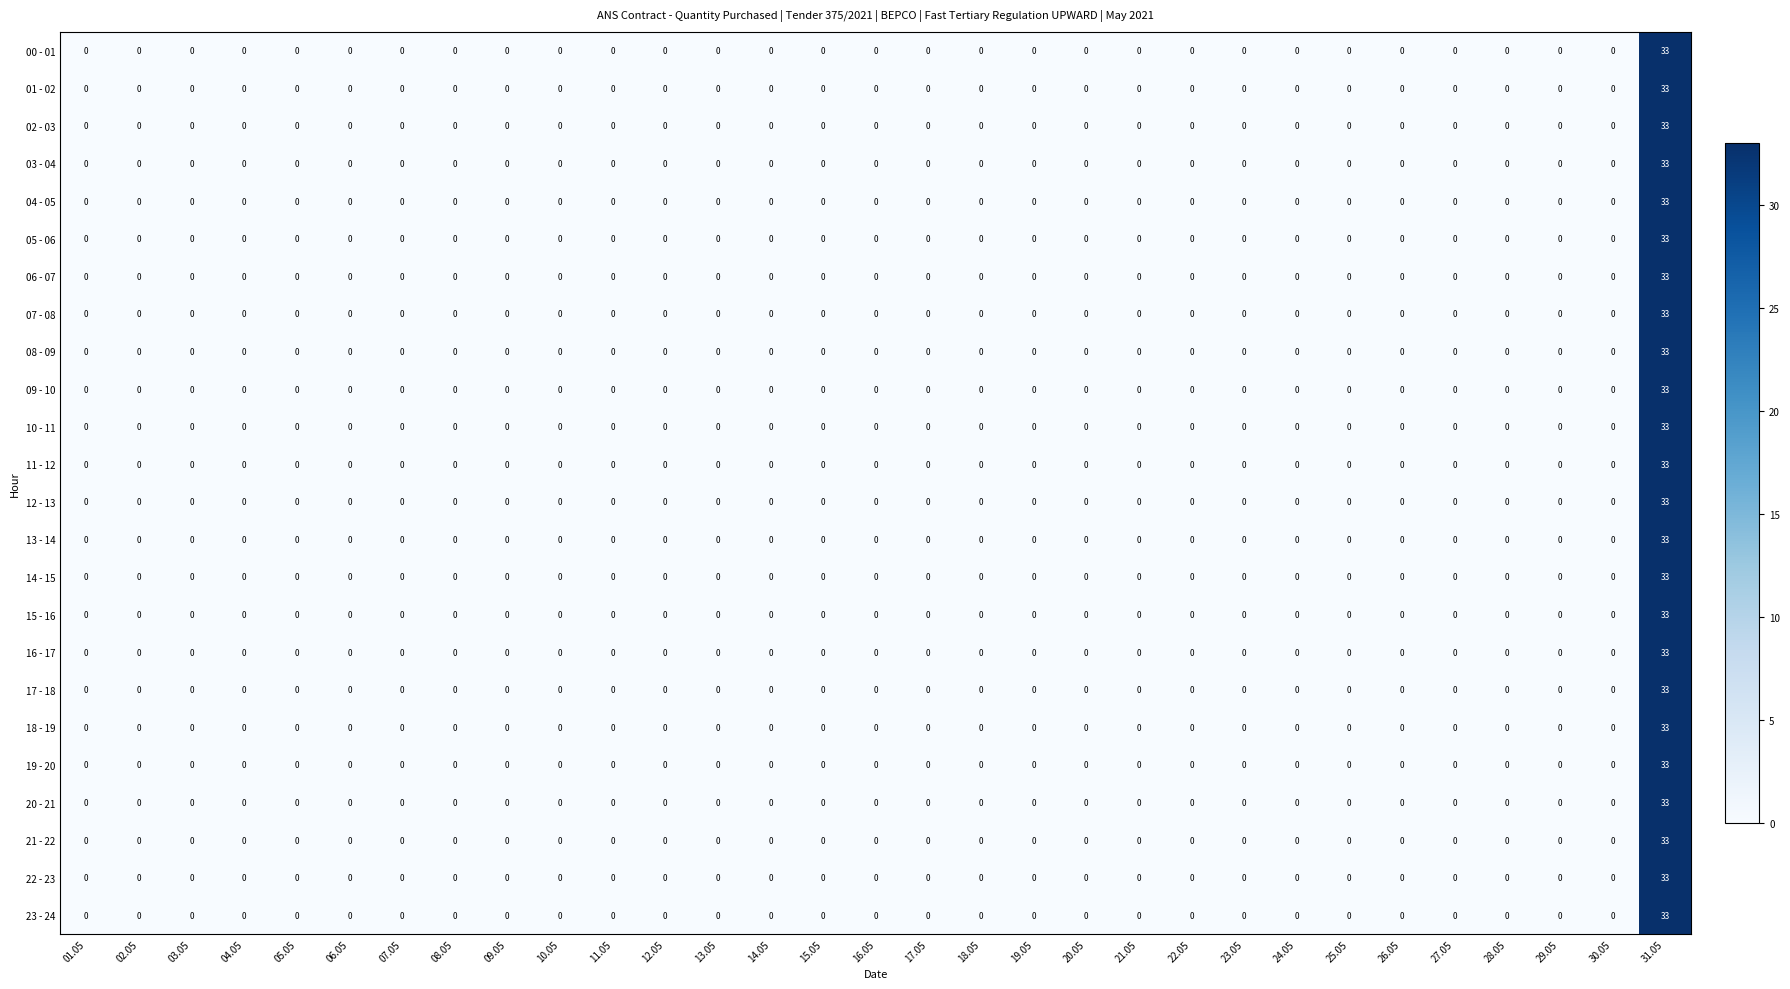

At which category is the sum across all series the highest?

31.05